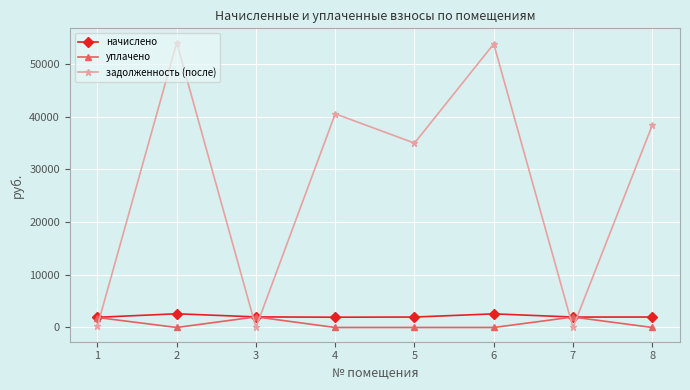

Between 4 and 5, which series saw the biggest shift?

задолженность (после)